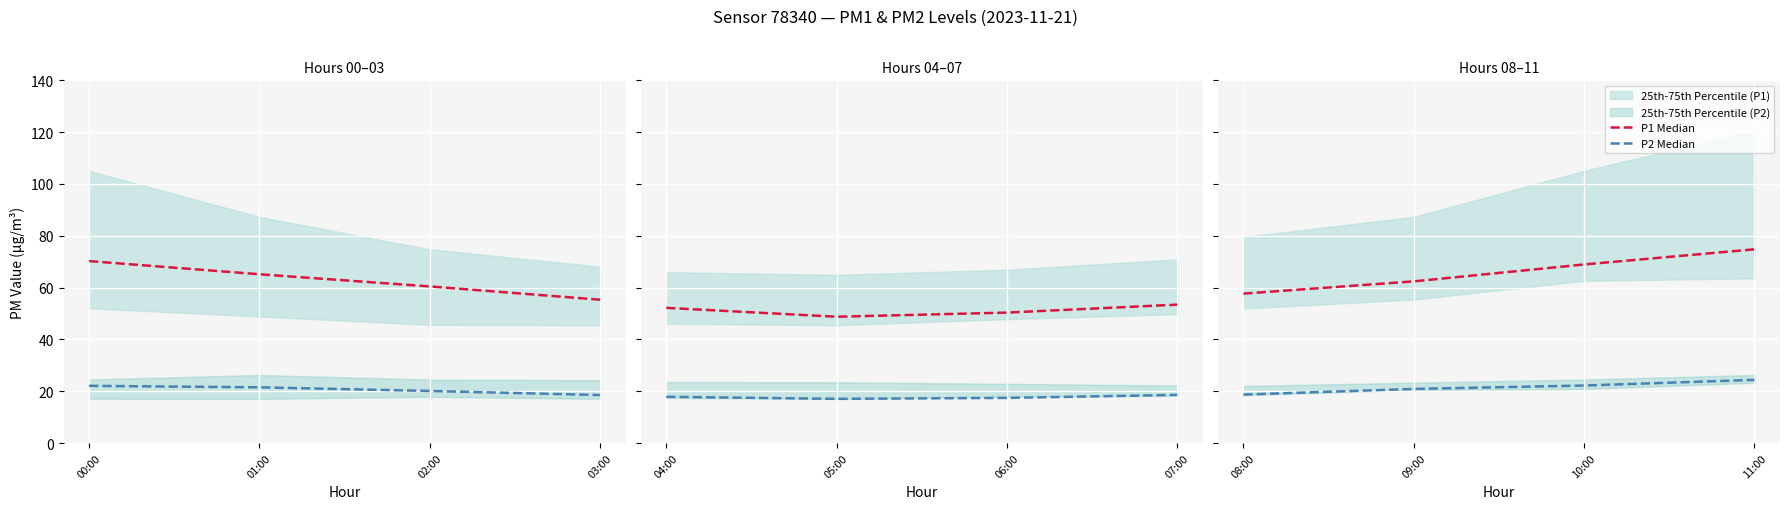

What is the value of the P2 Median point at the 4th from the left?

24.4